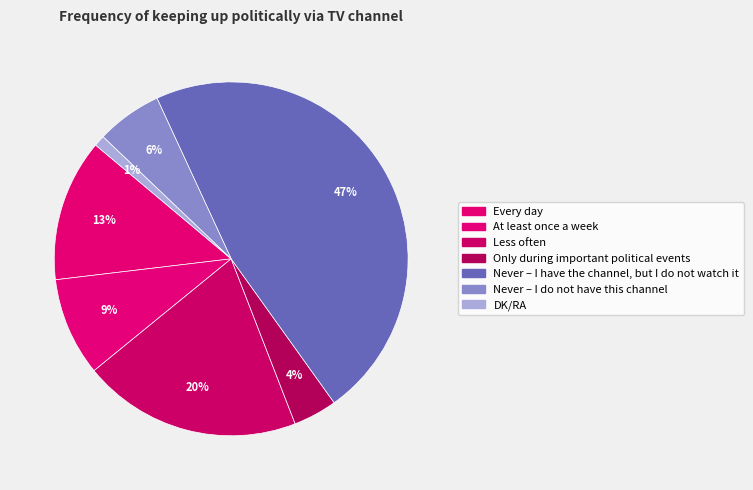

Count the number of slices in the pie.

7